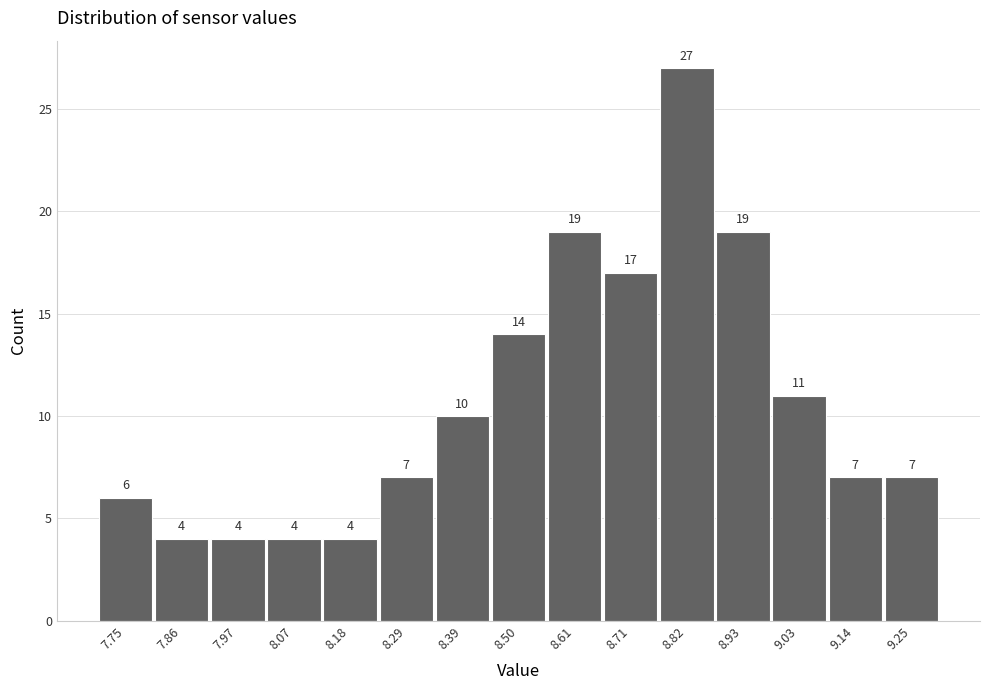

Reading left to right, transcribe this chart: for each bar, give the range it covers on the x-axis and its height. The bar edges are not printed on the chart, so give them approximately, as read against the axis.

7.70 to 7.80: 6
7.80 to 7.92: 4
7.92 to 8.02: 4
8.02 to 8.12: 4
8.12 to 8.24: 4
8.24 to 8.34: 7
8.34 to 8.44: 10
8.44 to 8.56: 14
8.56 to 8.66: 19
8.66 to 8.76: 17
8.76 to 8.88: 27
8.88 to 8.98: 19
8.98 to 9.08: 11
9.08 to 9.20: 7
9.20 to 9.30: 7